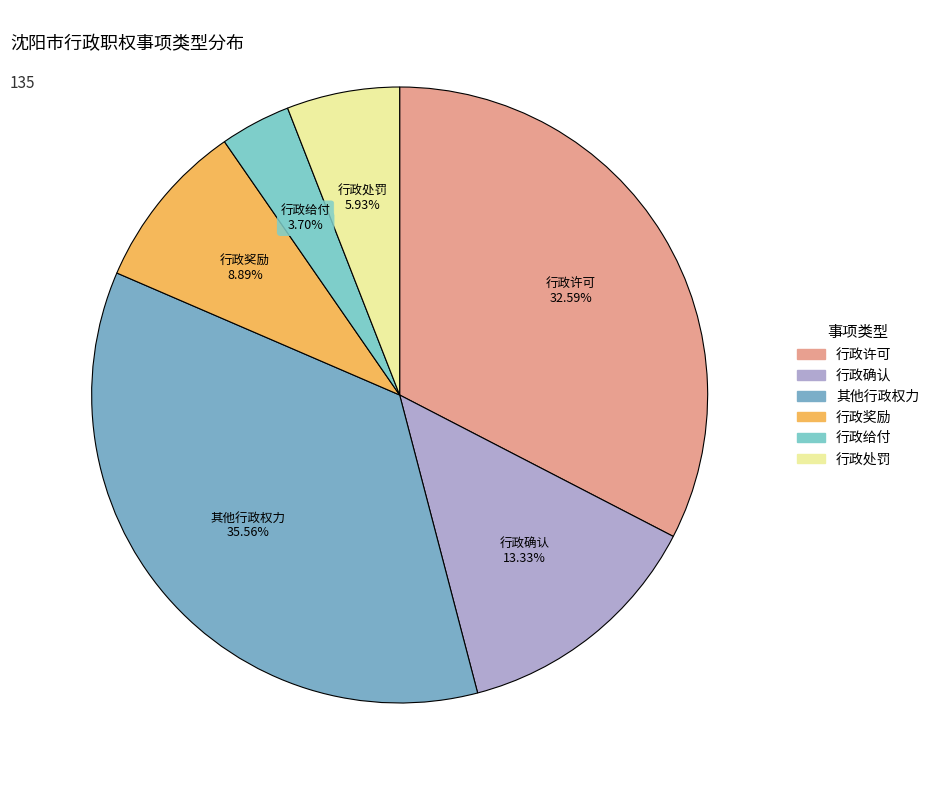

What percentage is NOT represented by 行政奖励?

91.1%